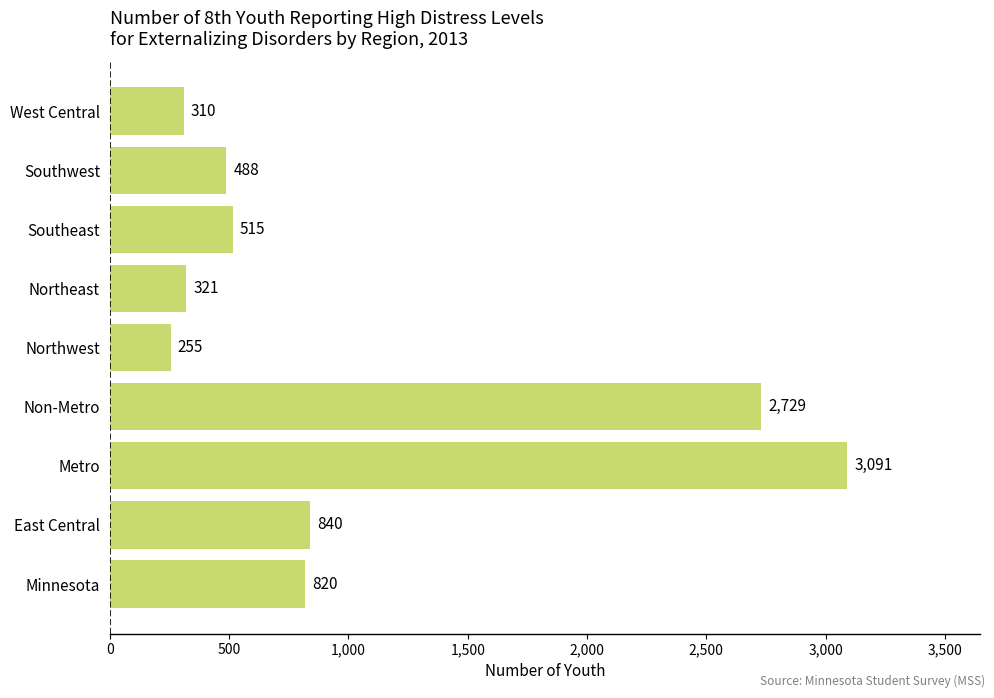

The value at Northeast is 321. True or false?

True